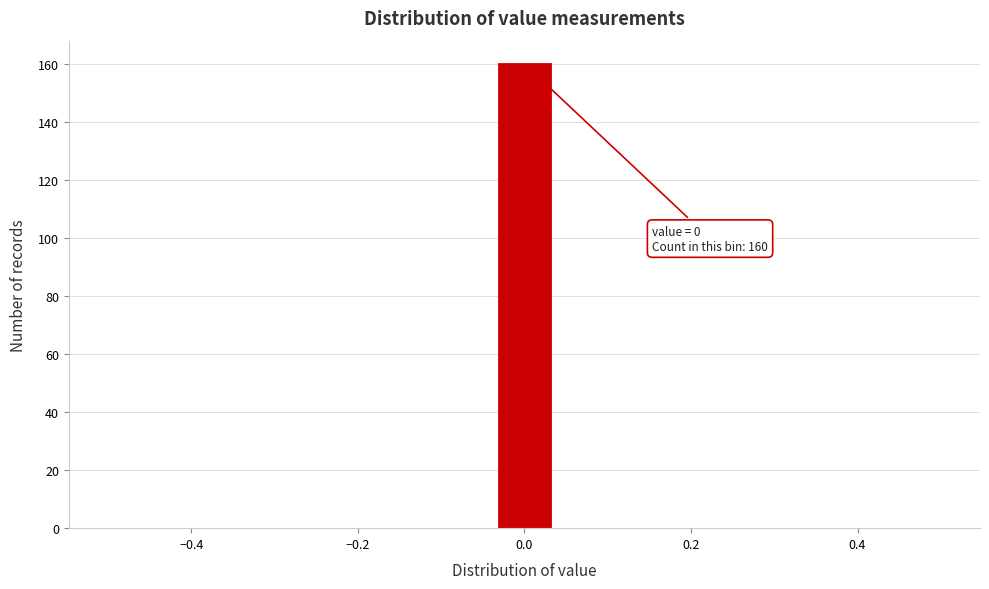

Around what value on the x-axis is the tallest bar? Give the approximate position of its centre, as read against the axis.

0.00